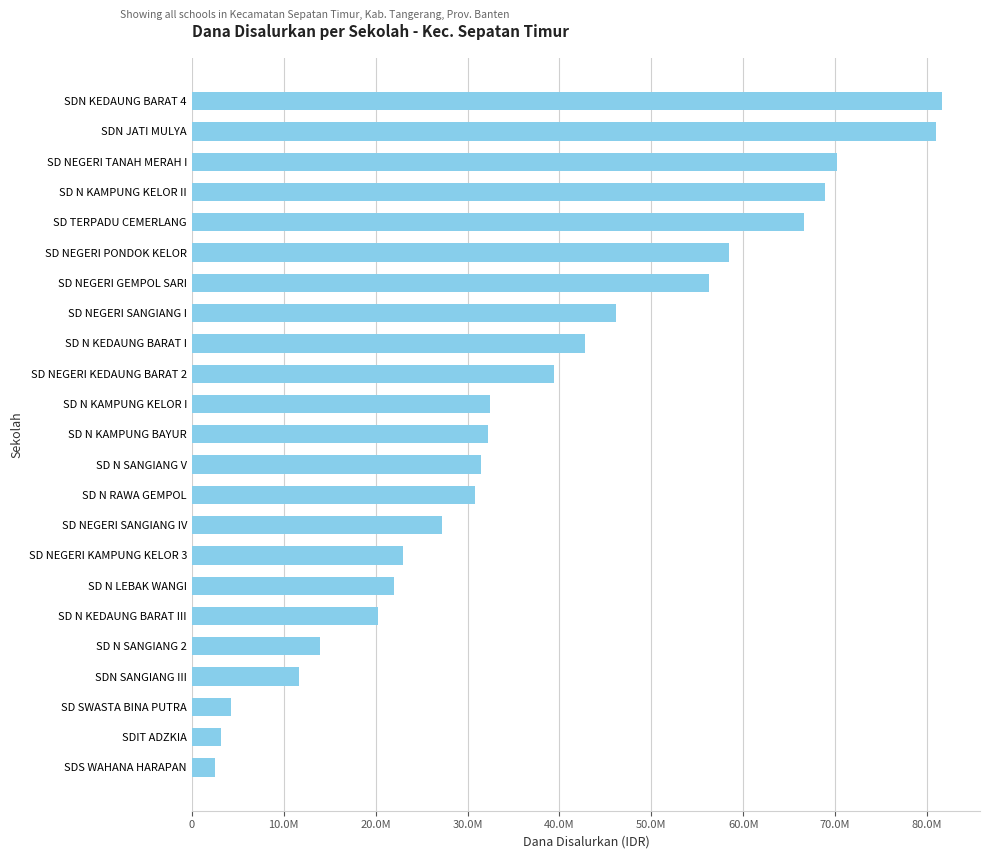

What is the average value?

37663043